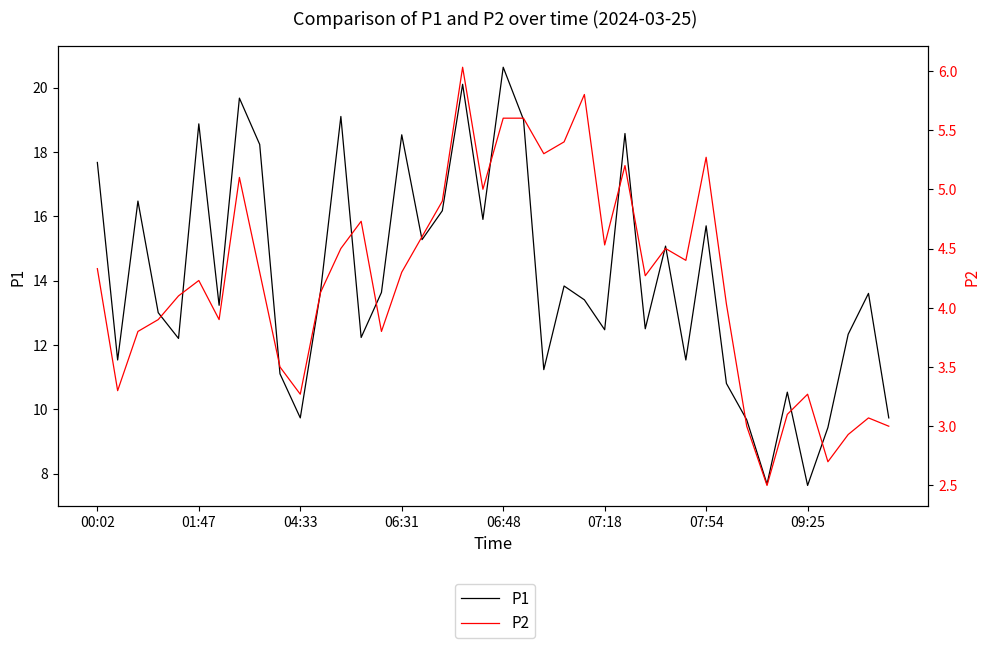

What is the minimum value shown in the chart?

2.5